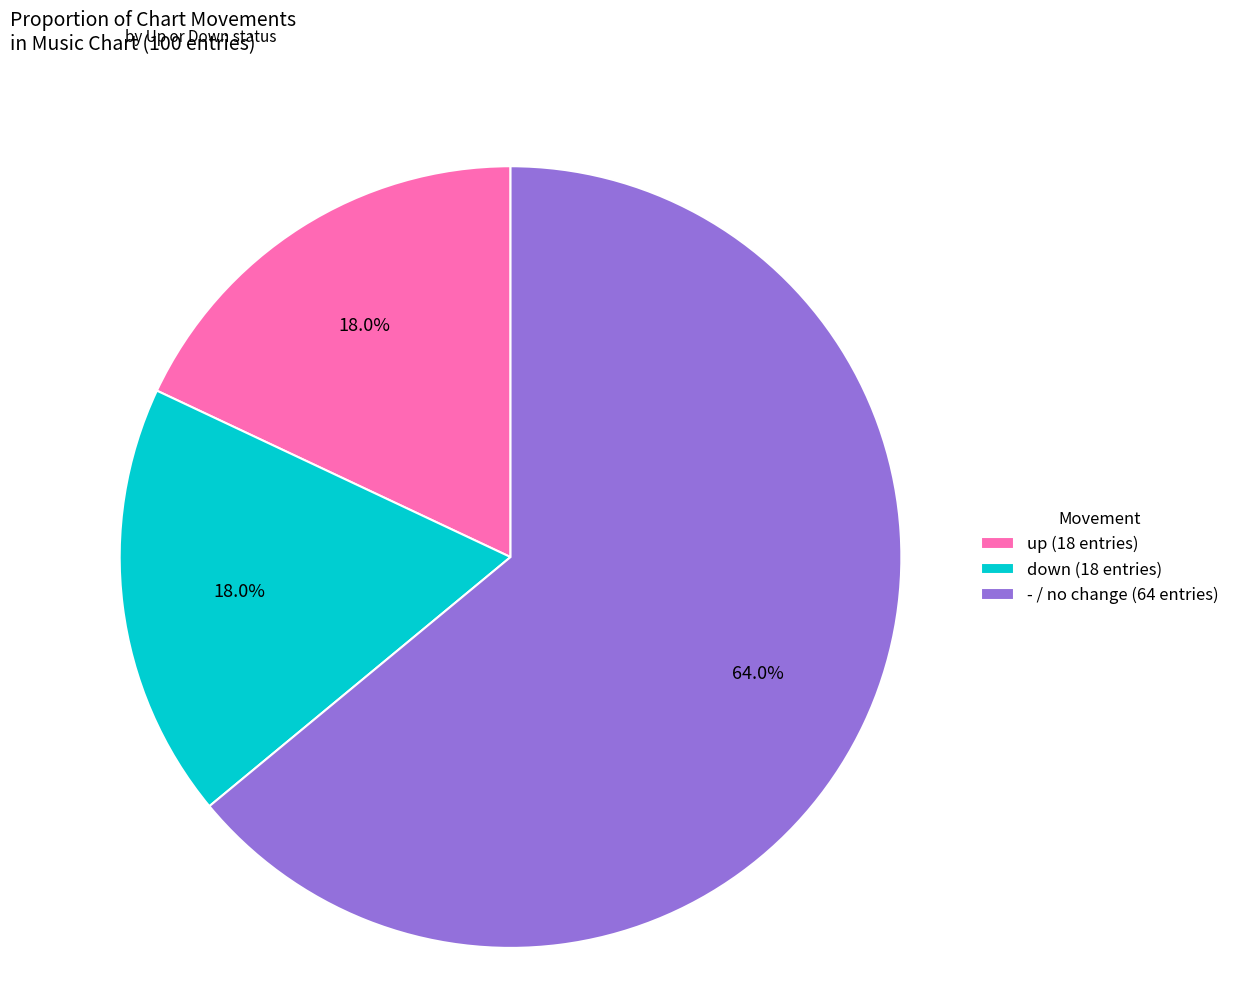

True or false: - accounts for 56% of the total.

False